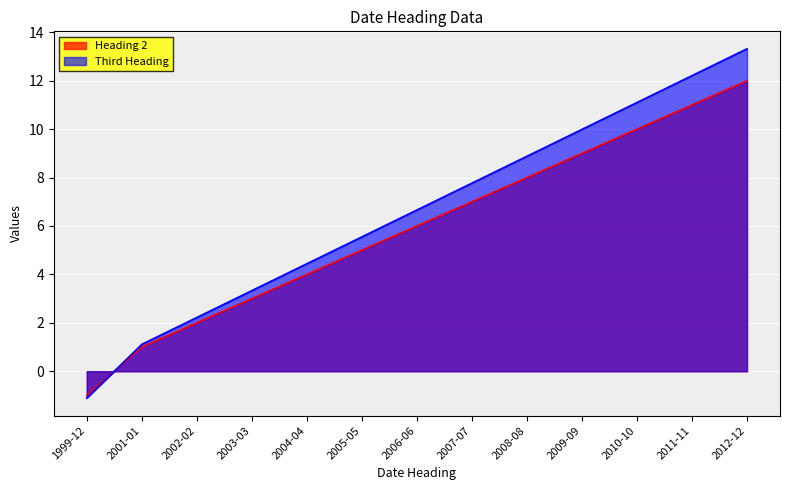

What is the difference between the Third Heading values at 2004-04 and 2003-03?

1.1